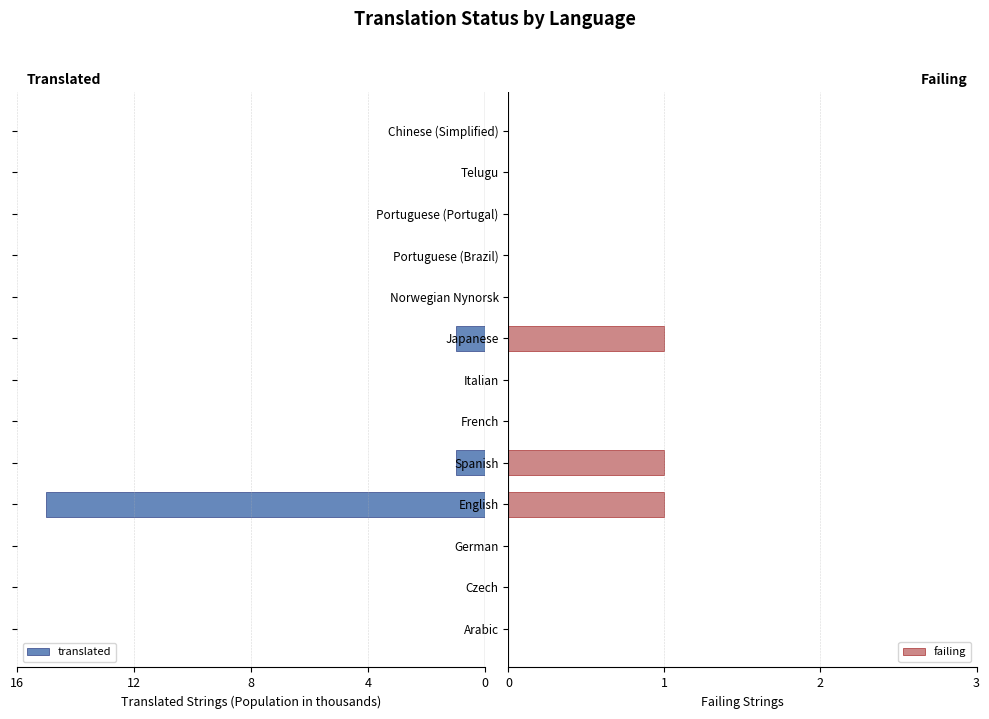

What is the sum of all failing values?

3